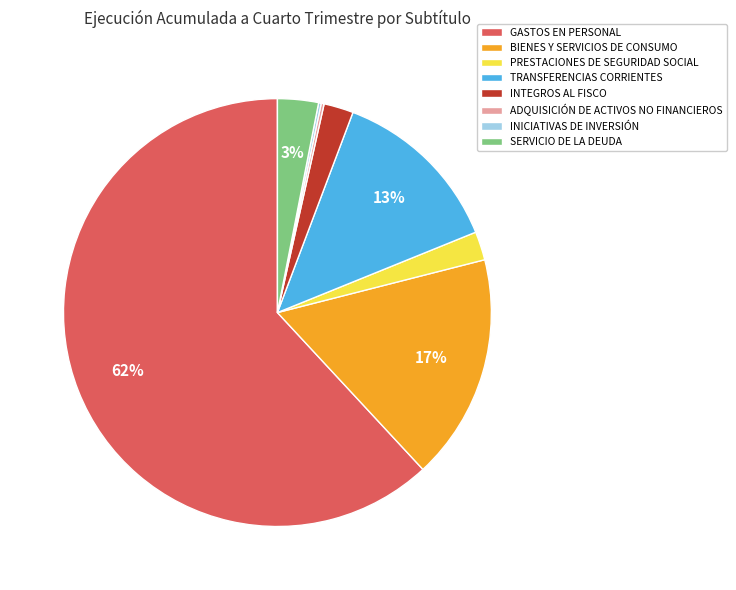

To the nearest percent, what is the average slice percentage?

12%